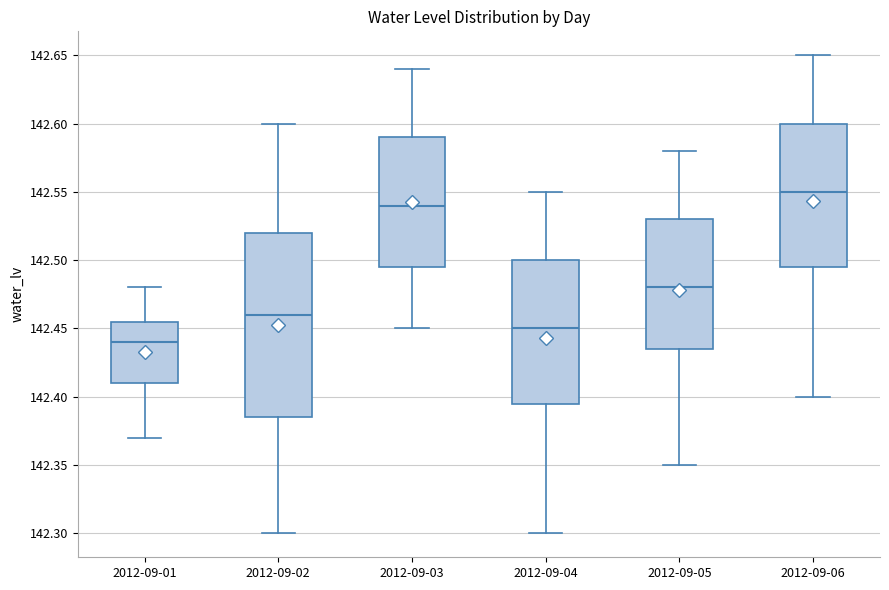

Where does the median line of the box for 2012-09-02 sit on the y-axis? The values are not printed on the chart, so give them approximately, as read against the axis.

142.460